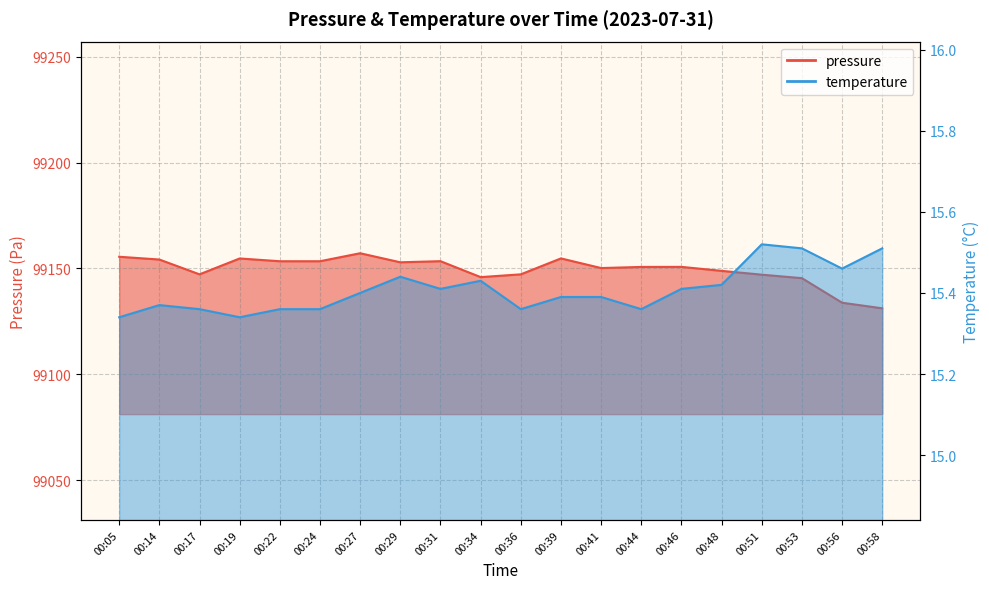

The value of temperature at 00:39 is 25.8. True or false?

False